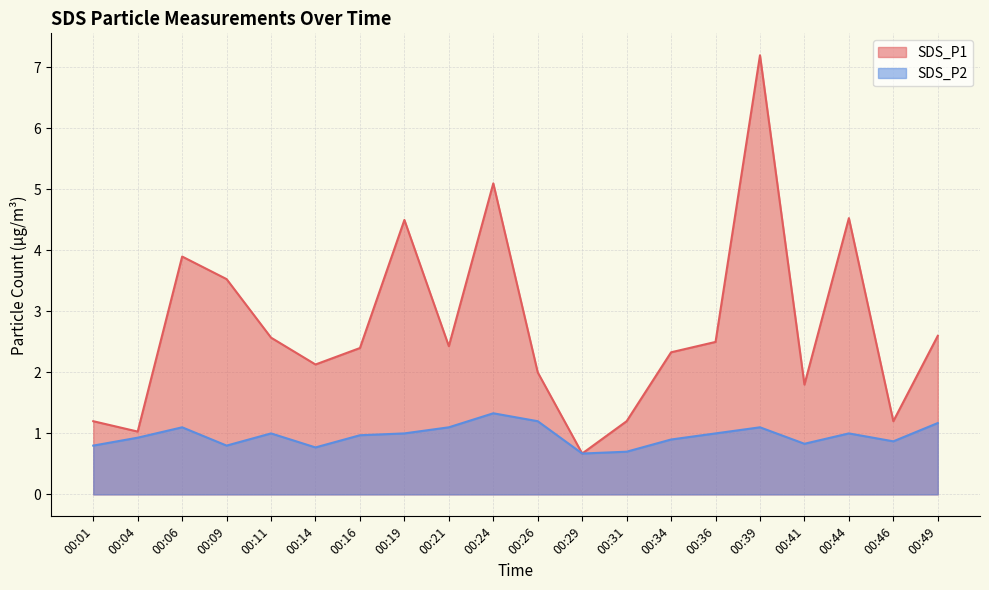

What is the average value of the SDS_P1 series?

2.7